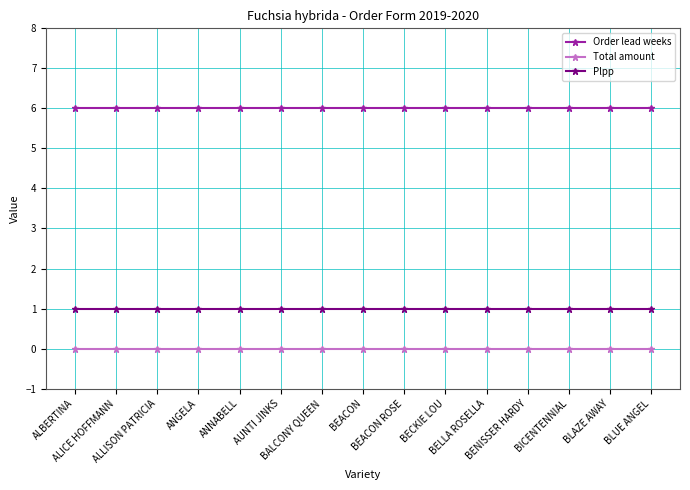

What position from the right is BENISSER HARDY?

4